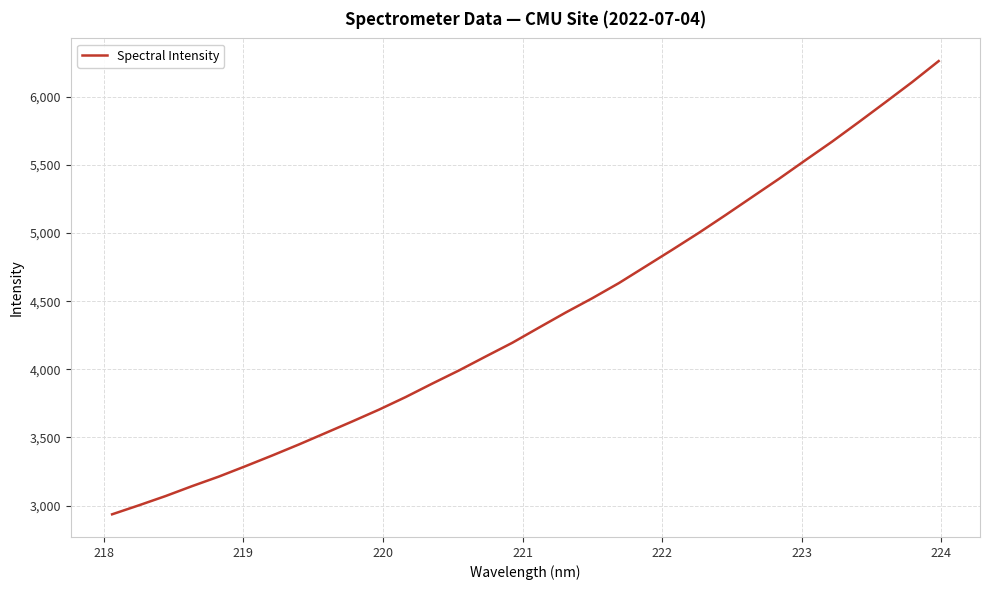

True or false: the data has more than 0 interior local peaks.

False